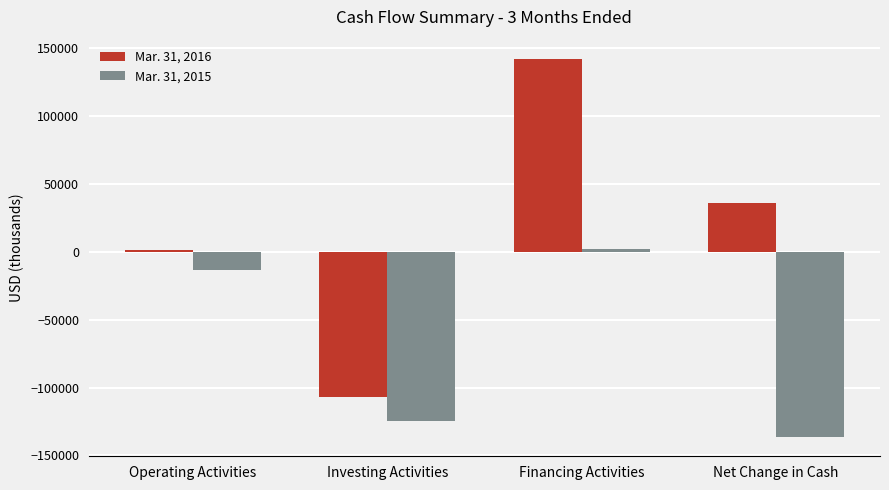

Which series has the largest total across all categories?

Mar. 31, 2016